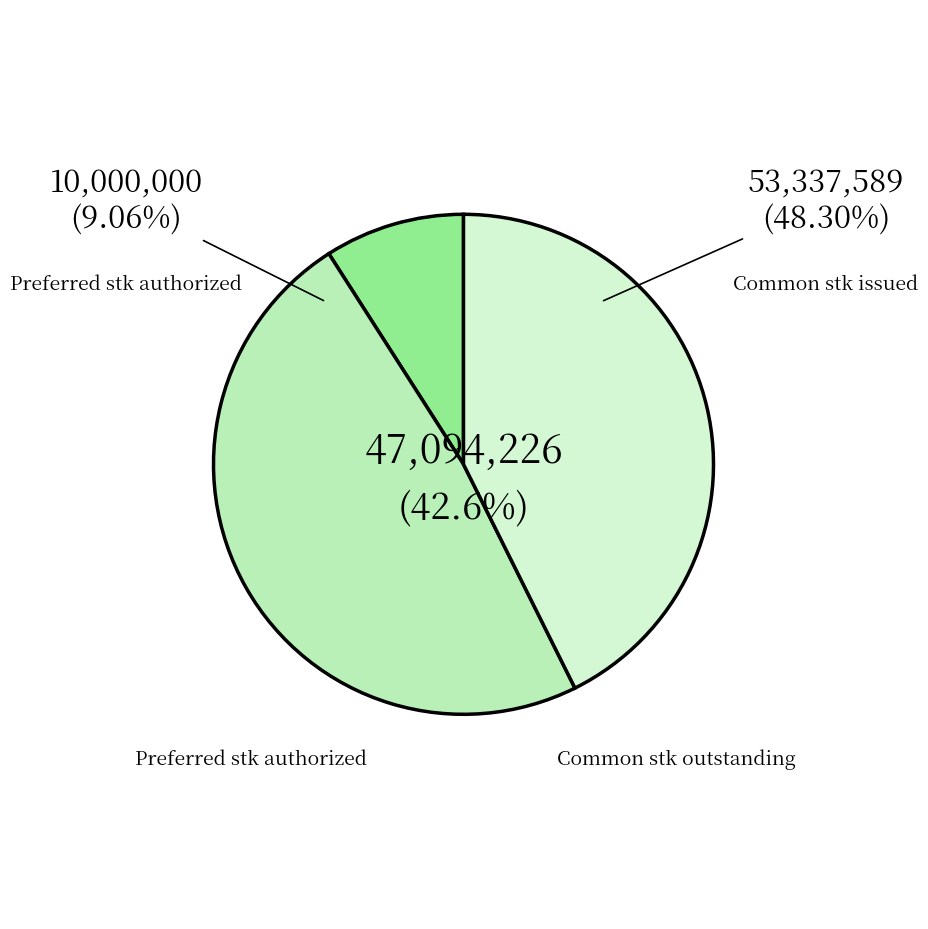

To the nearest percent, what is the average slice percentage?

33%